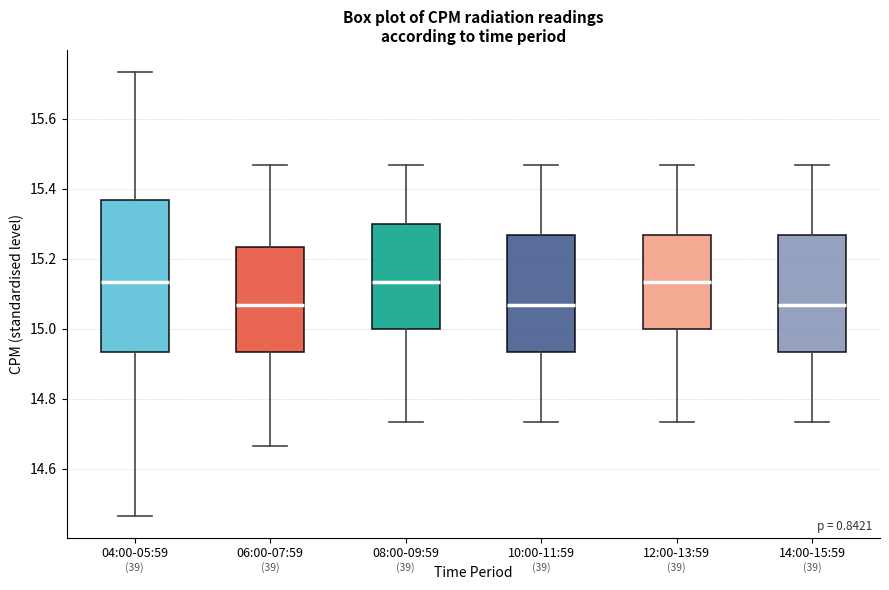

Where does the median line of the box for 04:00-05:59 sit on the y-axis? The values are not printed on the chart, so give them approximately, as read against the axis.

15.14